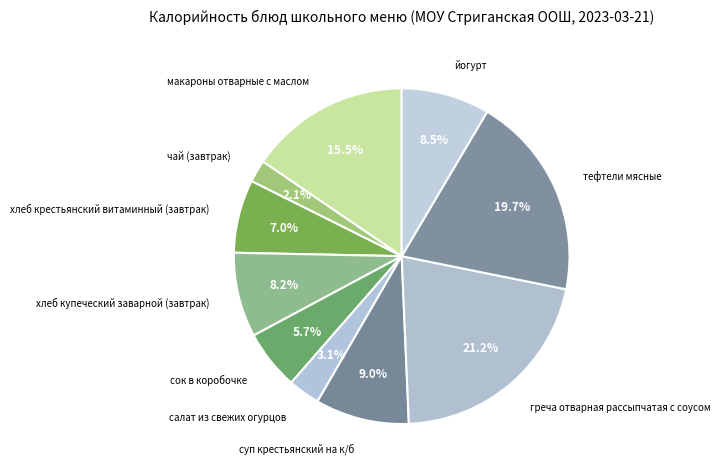

Between тефтели мясные and макароны отварные с маслом, which is larger?

тефтели мясные